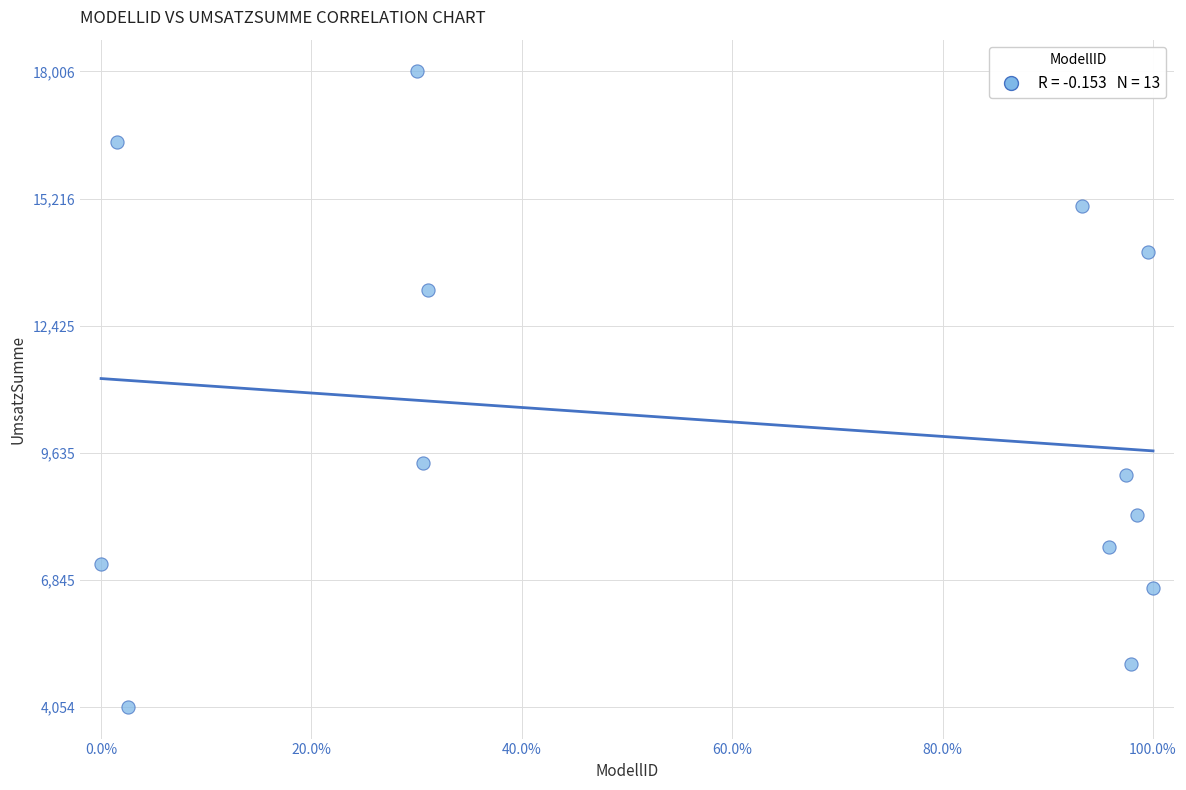

What is the range of X values (max minus min)?

100.0